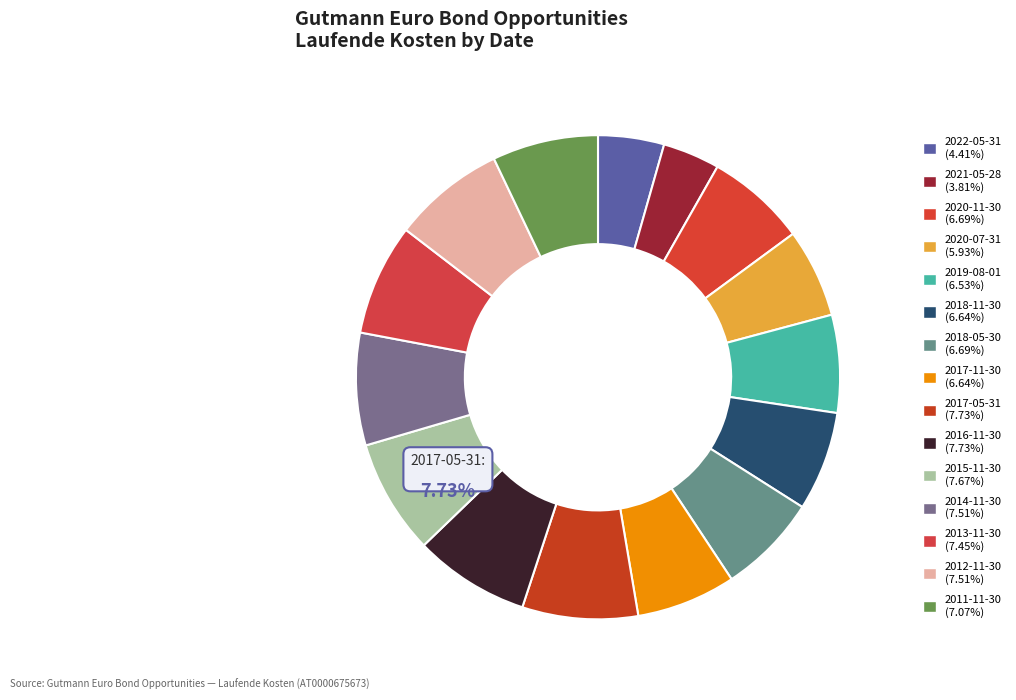

How many segments does this pie chart have?

15